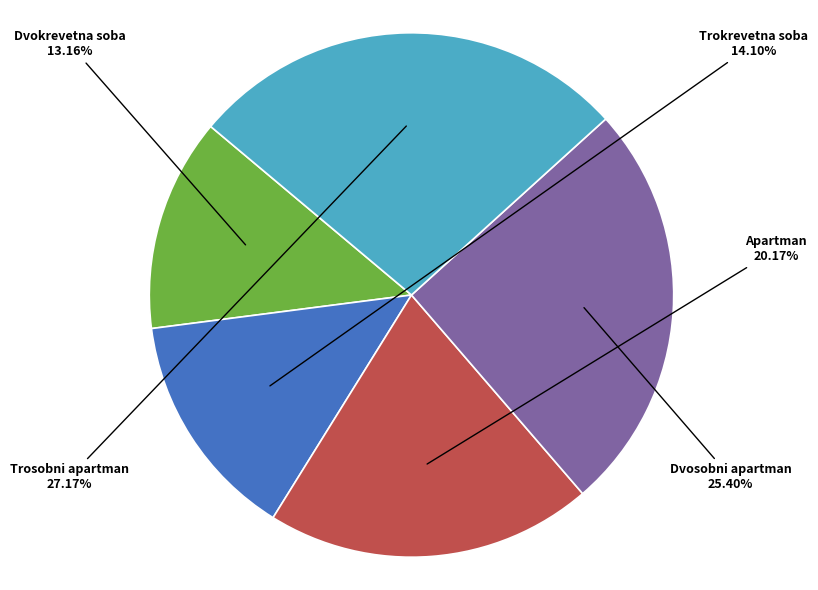

Is there any slice that represents more than half of the pie?

No